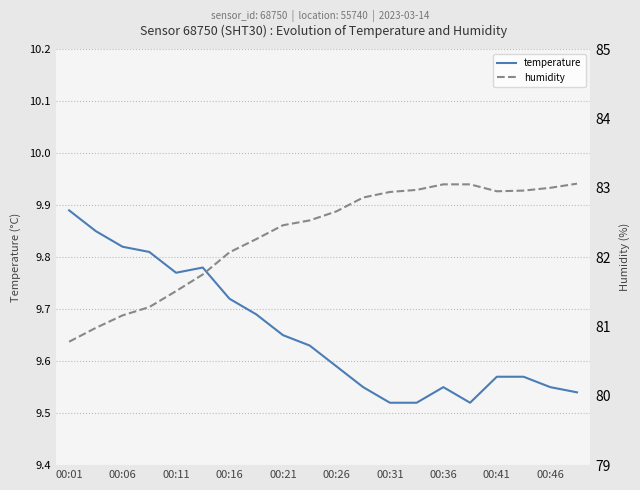

How many interior local valleys does the temperature series have?

2